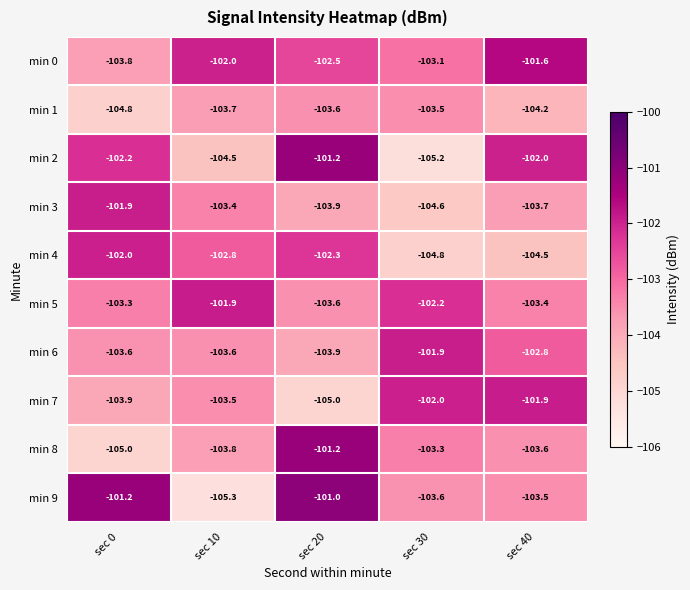

What is the difference between the second highest and second lowest values in the min 8 series?

0.5